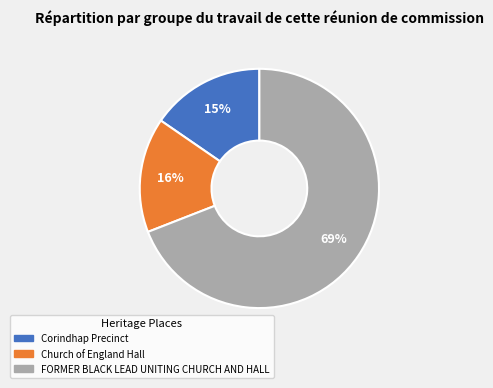

What is the largest slice in the pie chart?

FORMER BLACK LEAD UNITING CHURCH AND HALL